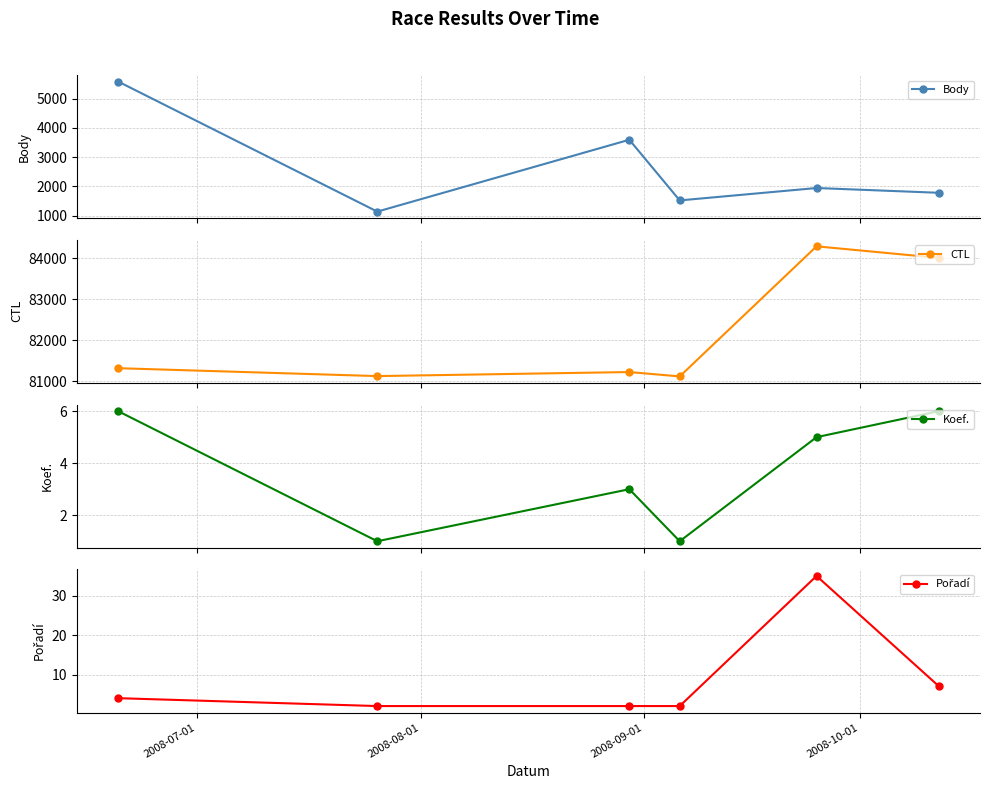

Does the chart have visible grid lines?

Yes